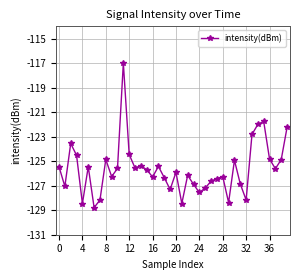

What is the value of the 35th point from the left?

-122.0